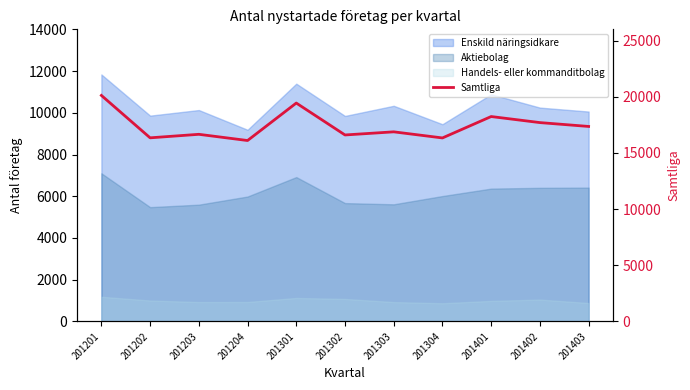

Which label corresponds to the smallest value in the chart?

201204